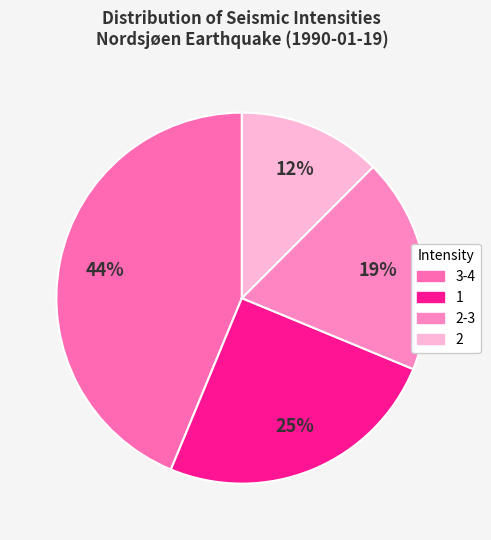

To the nearest percent, what is the average slice percentage?

25%